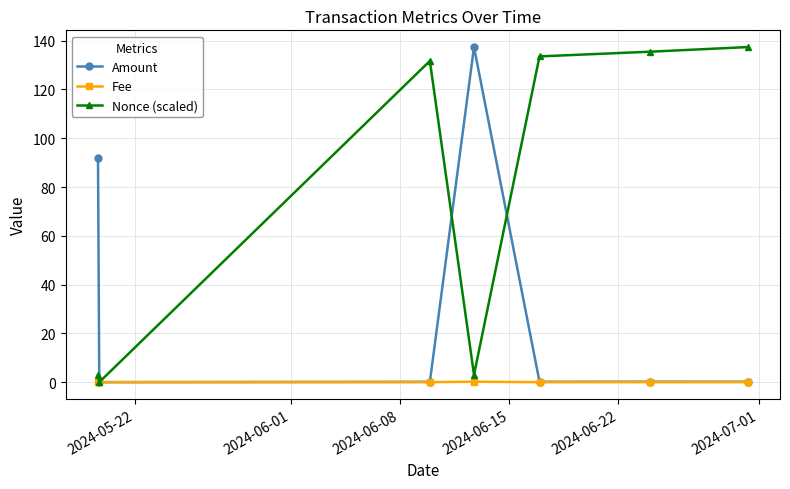

What is the maximum value shown in the chart?

137.4